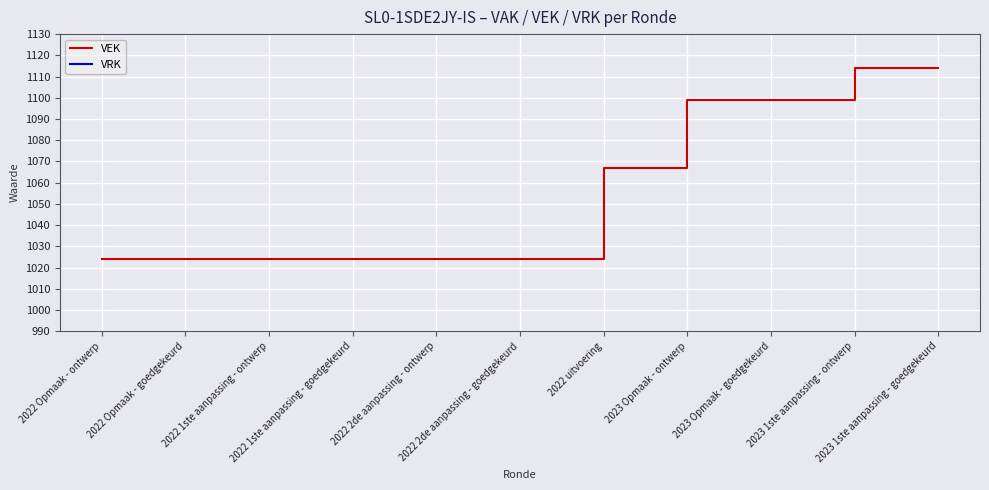

The value of VRK at 2023 1ste aanpassing - goedgekeurd is 0. True or false?

True